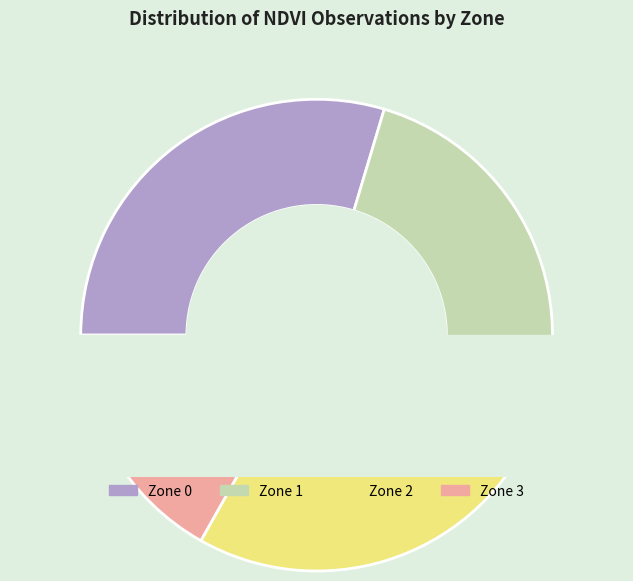

Does any single category account for the majority?

No